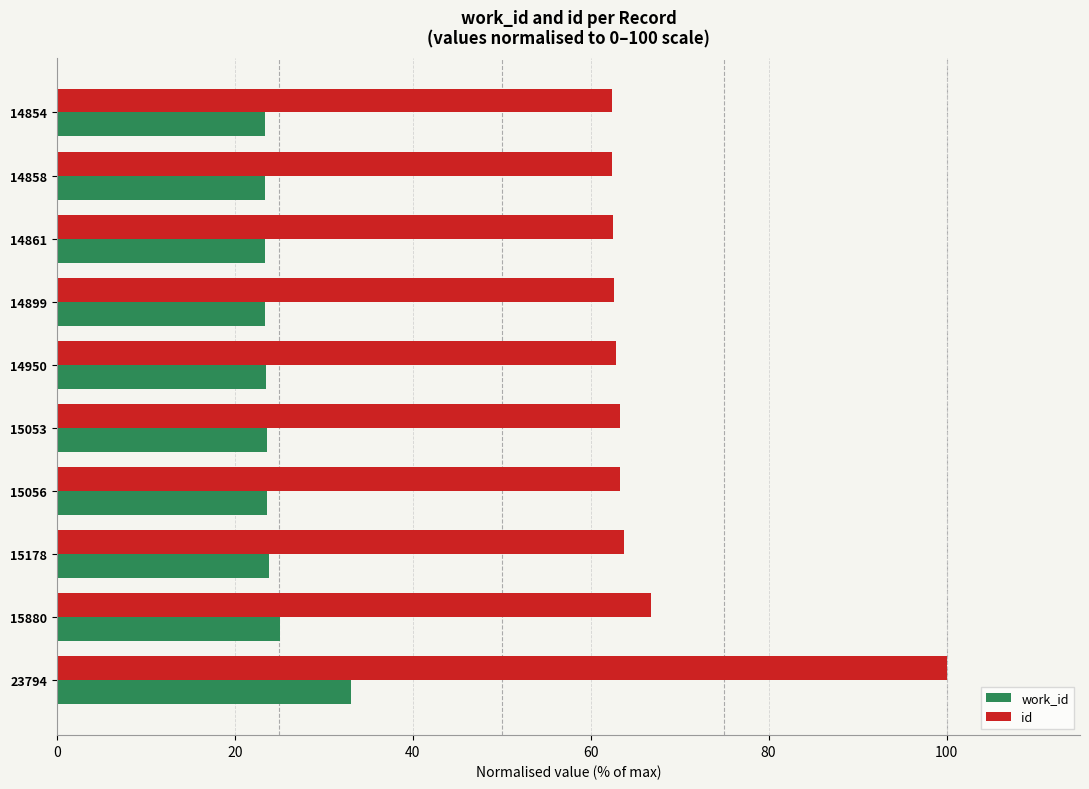

Which series has the widest spread of values?

id